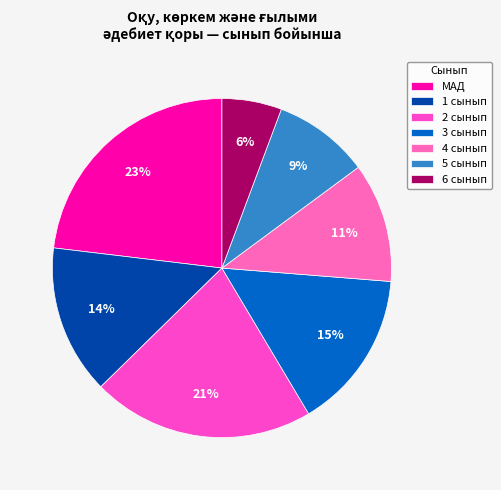

Is there any slice that represents more than half of the pie?

No